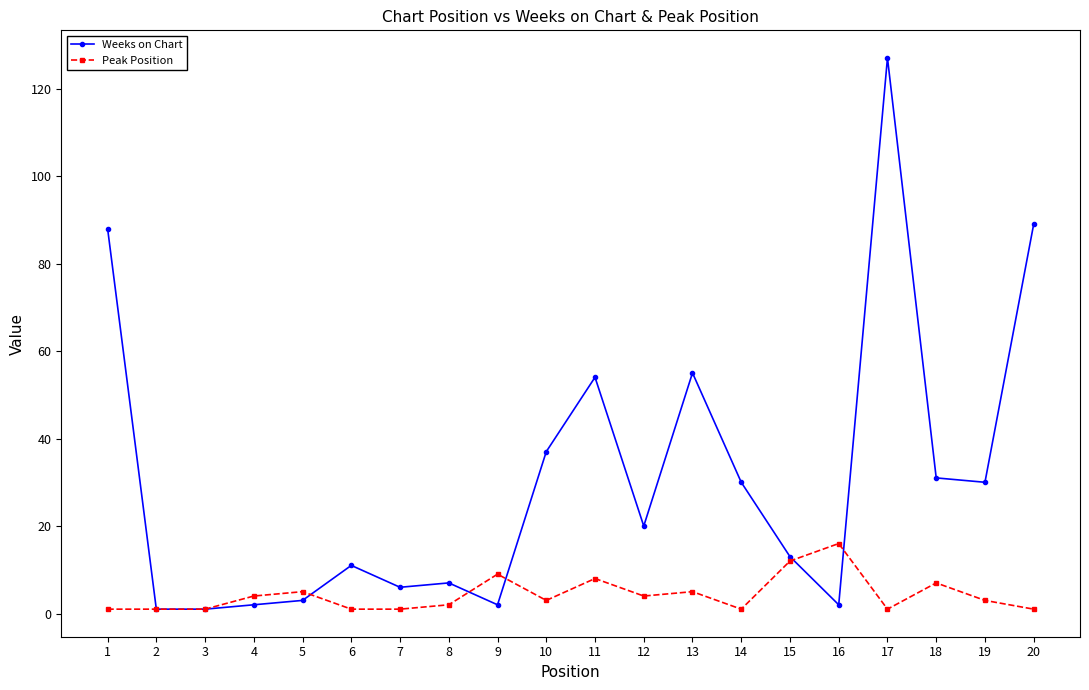

Which series has the largest total across all categories?

Weeks on Chart